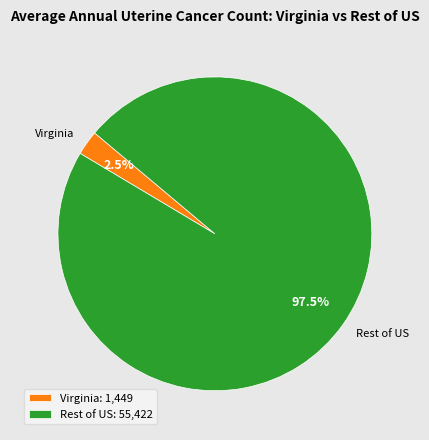

Which has a higher value, Rest of US: 55,422 or Virginia: 1,449?

Rest of US: 55,422